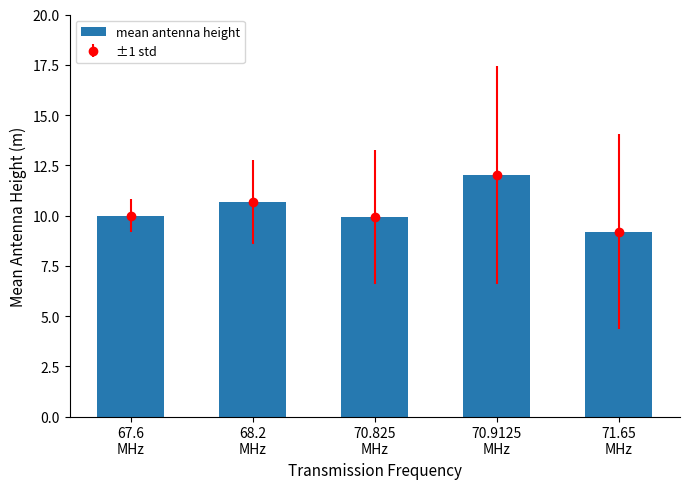

Where is the data nearest to the value 10?

67.6
MHz